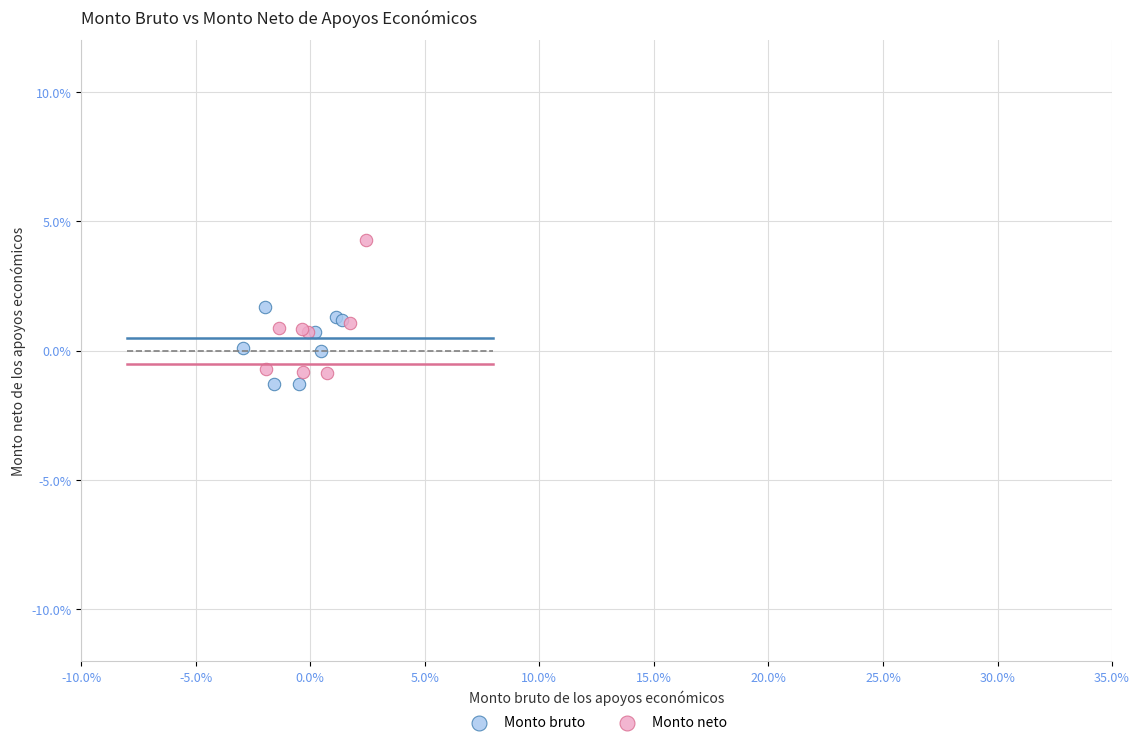

Which series has the largest Y range (max minus min)?

Monto neto